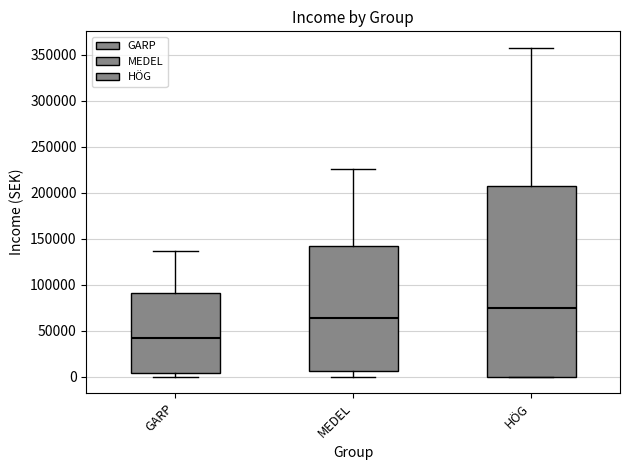

Which box's median line is the lowest?

GARP